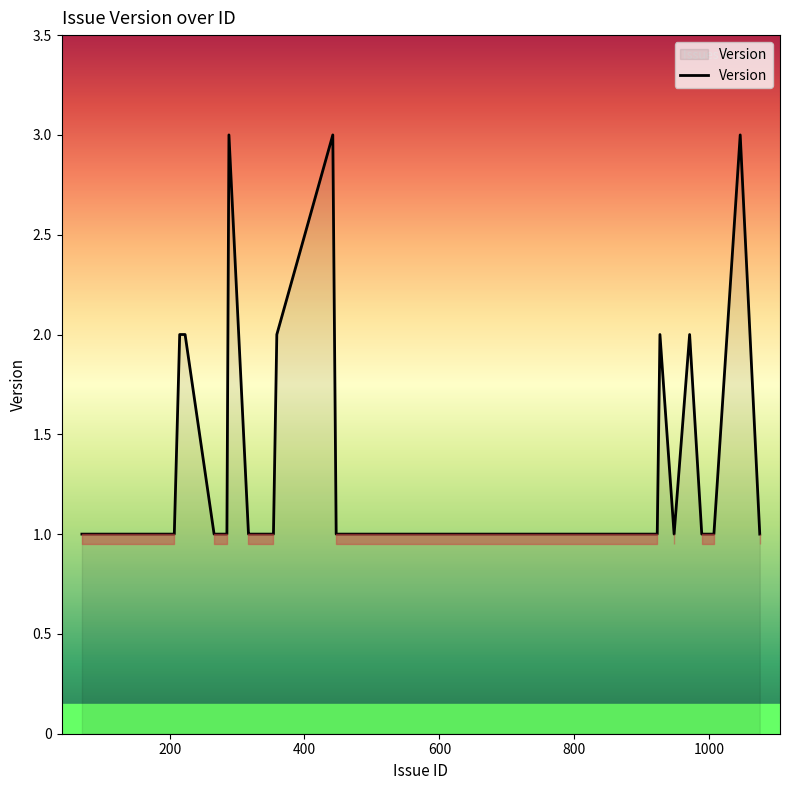

Reading left to right, list all the values displayed in this chart.

1	1	1	1	1	1	1	2	2	2	1	1	3	1	1	1	1	1	1	1	1	2	3	1	1	1	1	1	2	1	2	1	1	1	1	1	1	3	1